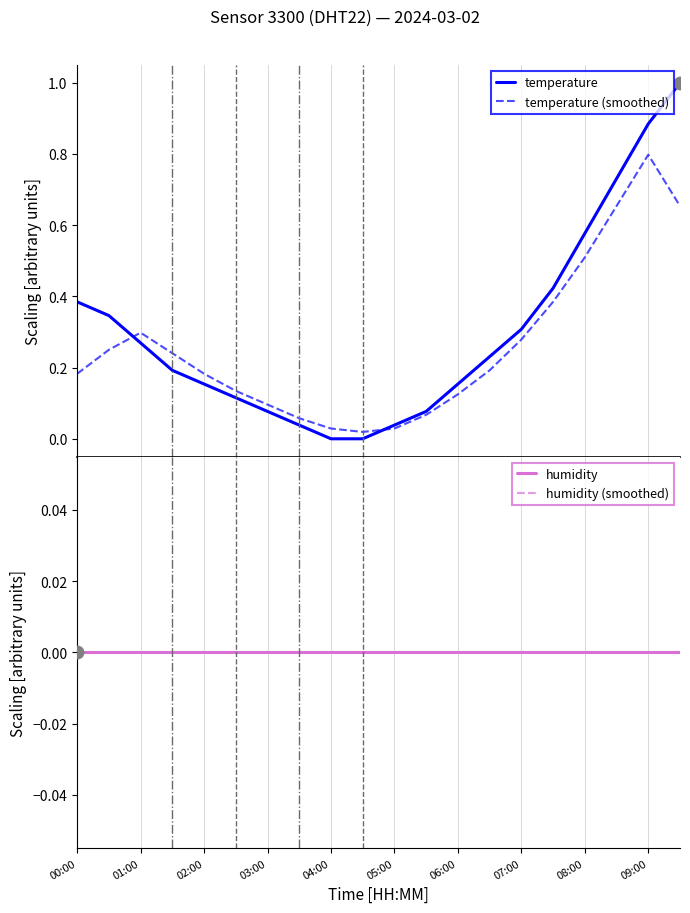

Reading left to right, transcribe all the data shown in this chart.

temperature: 0.4	0.3	0.3	0.2	0.2	0.1	0.1	0.0	0.0	0.0	0.0	0.1	0.2	0.2	0.3	0.4	0.6	0.7	0.9	1.0
temperature (smoothed): 0.2	0.3	0.3	0.2	0.2	0.1	0.1	0.1	0.0	0.0	0.0	0.1	0.1	0.2	0.3	0.4	0.5	0.7	0.8	0.7
humidity: 0.0	0.0	0.0	0.0	0.0	0.0	0.0	0.0	0.0	0.0	0.0	0.0	0.0	0.0	0.0	0.0	0.0	0.0	0.0	0.0
humidity (smoothed): 0.0	0.0	0.0	0.0	0.0	0.0	0.0	0.0	0.0	0.0	0.0	0.0	0.0	0.0	0.0	0.0	0.0	0.0	0.0	0.0